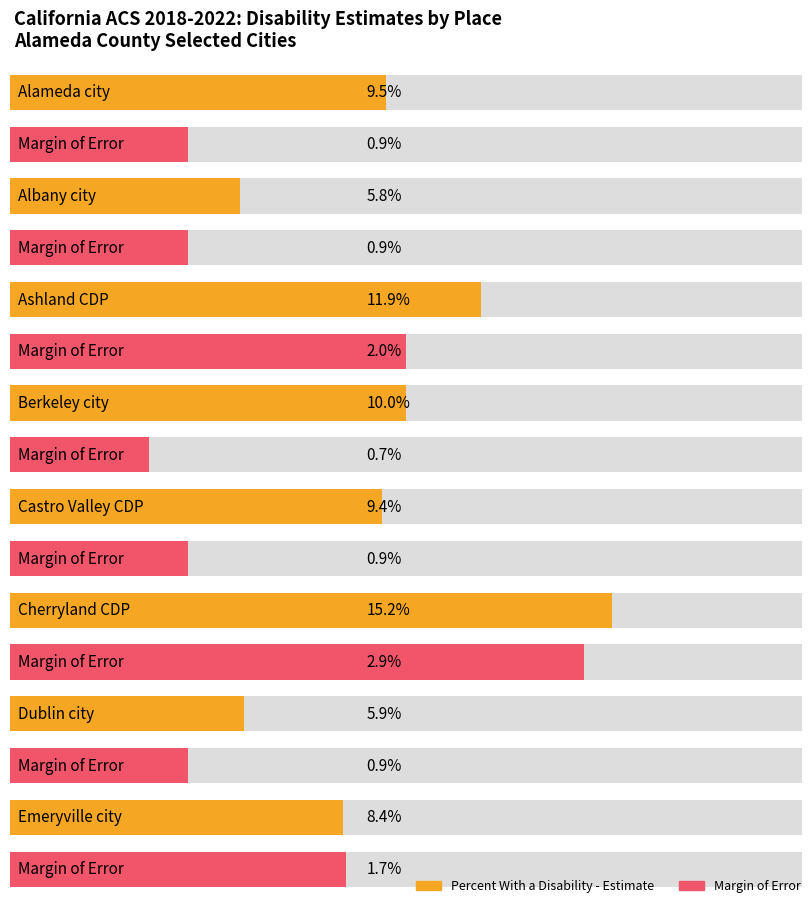

True or false: Average utilization has a value of 3.4 at Cherryland CDP.

False